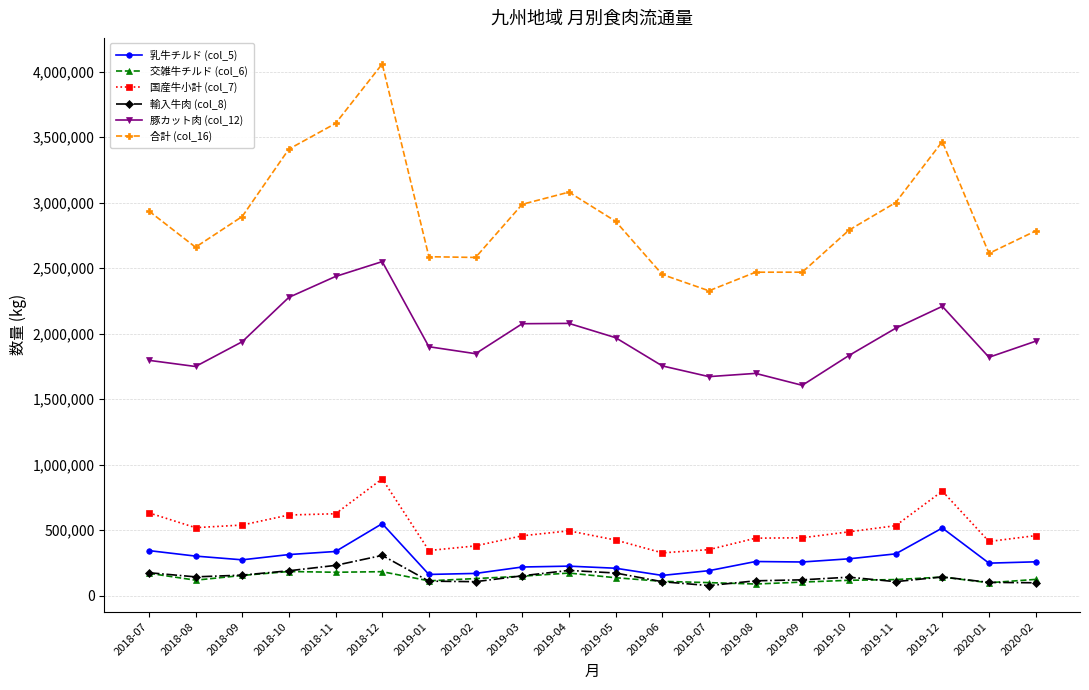

Which label corresponds to the largest value in the chart?

2018-12